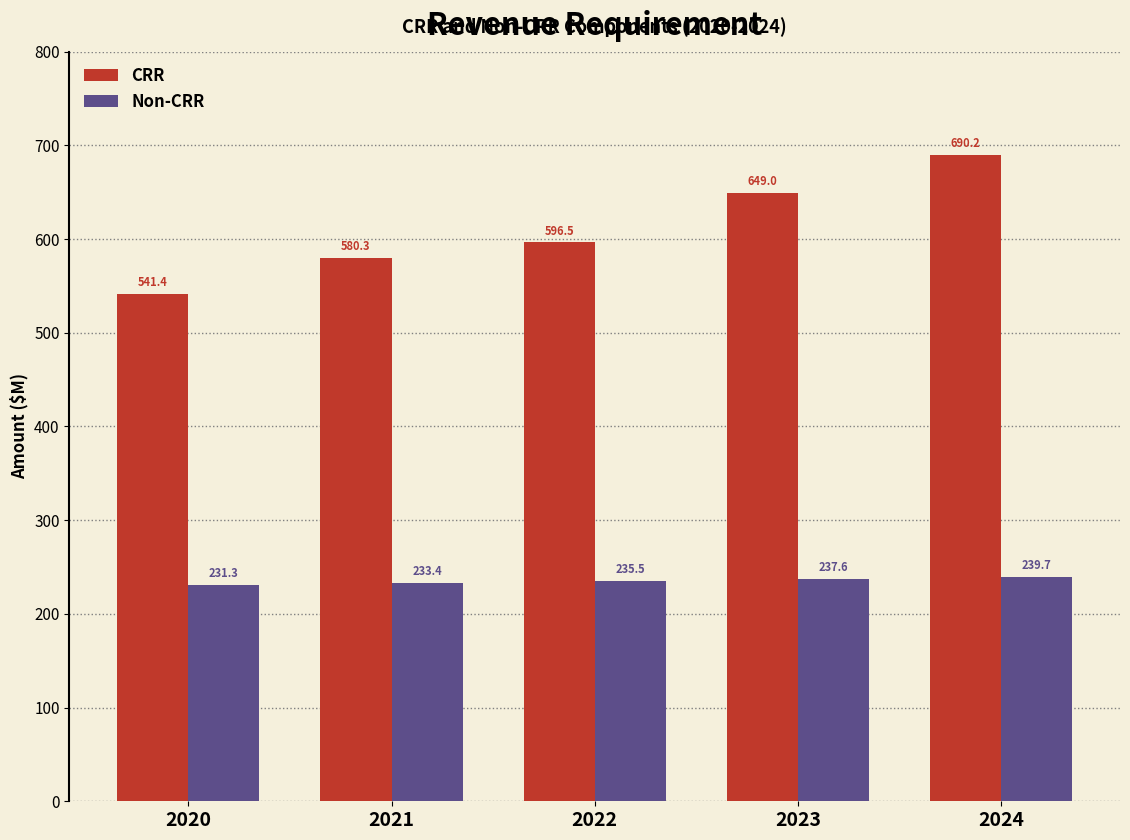

Reading left to right, list all the values displayed in this chart.

CRR: 2020=541.4	2021=580.3	2022=596.5	2023=649.0	2024=690.2
Non-CRR: 2020=231.3	2021=233.4	2022=235.5	2023=237.6	2024=239.7